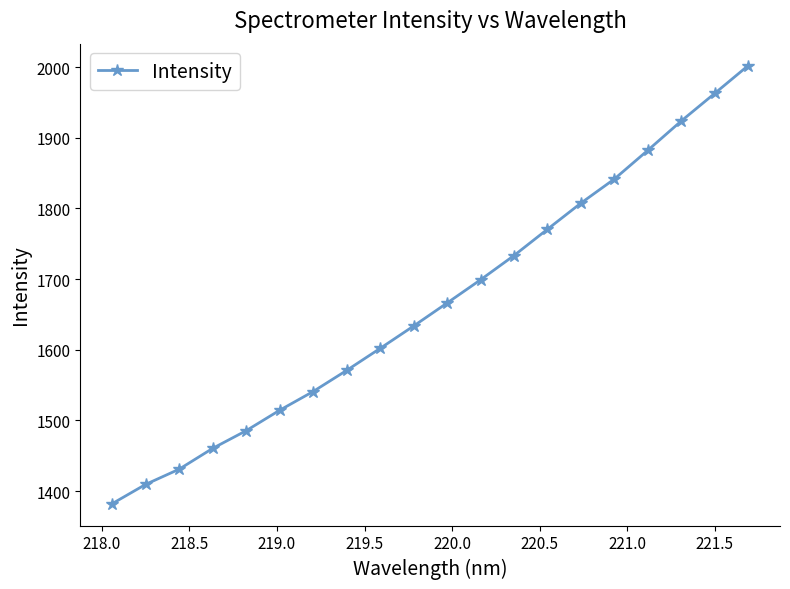

What is the value of the 14th point from the left?

1770.6